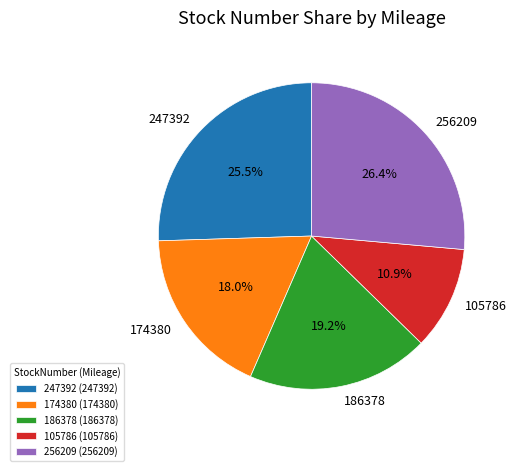

Approximately how many times larger is the value at 186378 compared to 247392?

0.8